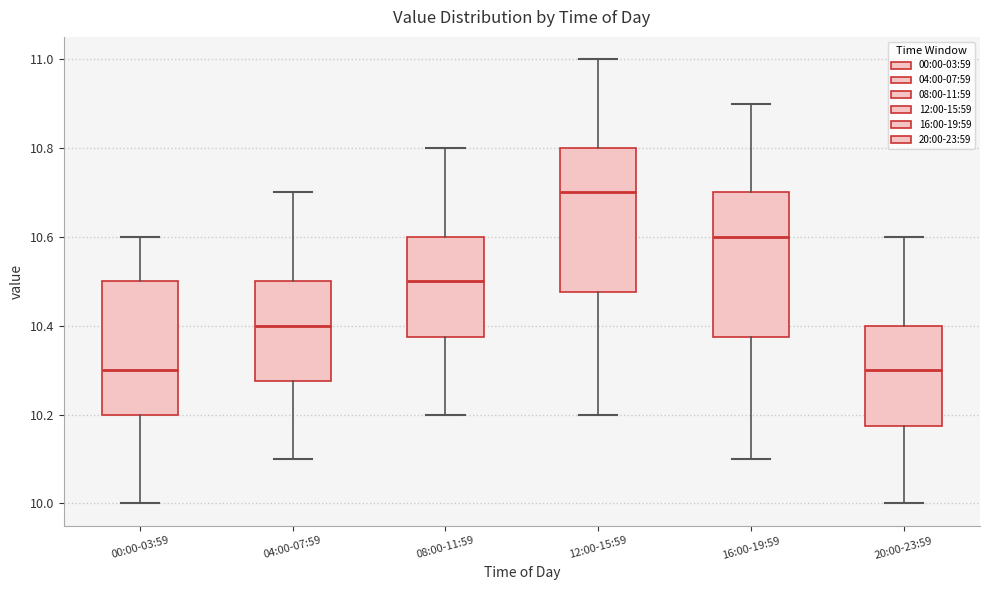

Where does the lower whisker of the box for 12:00-15:59 end on the y-axis? The values are not printed on the chart, so give them approximately, as read against the axis.

10.20